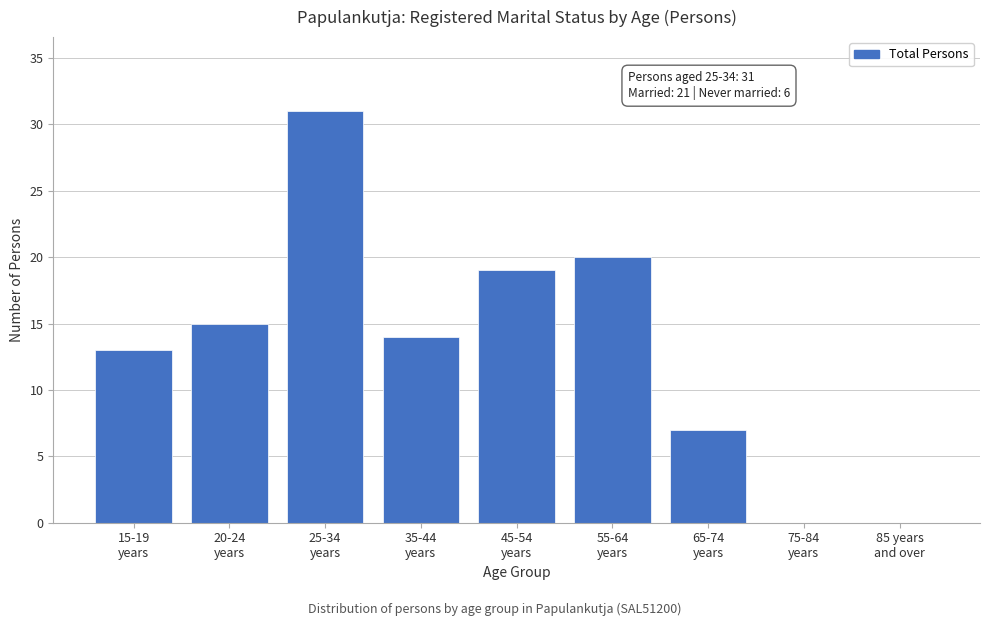

What is the greatest value displayed?

31